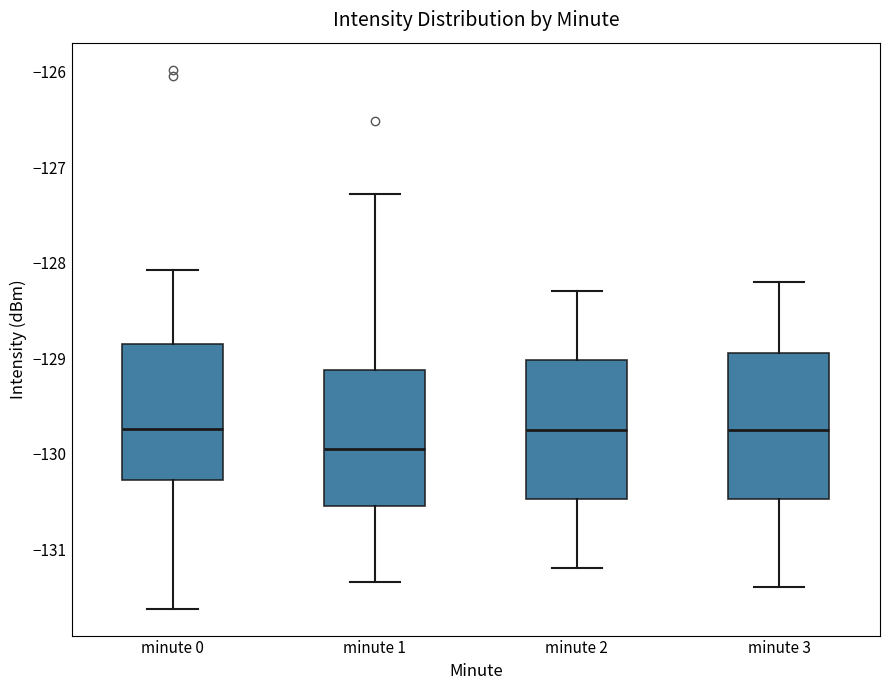

Reading left to right, transcribe this box plot: for each box, give where its median line is, the range the box spans, and where its two whiskers end, as read against the y-axis. The values are not printed on the chart, so give them approximately, as read against the axis.

minute 0: median -129.7, box -130.3 to -128.8, whiskers -131.6 to -128.1
minute 1: median -129.9, box -130.6 to -129.1, whiskers -131.3 to -127.3
minute 2: median -129.7, box -130.5 to -129.0, whiskers -131.2 to -128.3
minute 3: median -129.7, box -130.5 to -128.9, whiskers -131.4 to -128.2